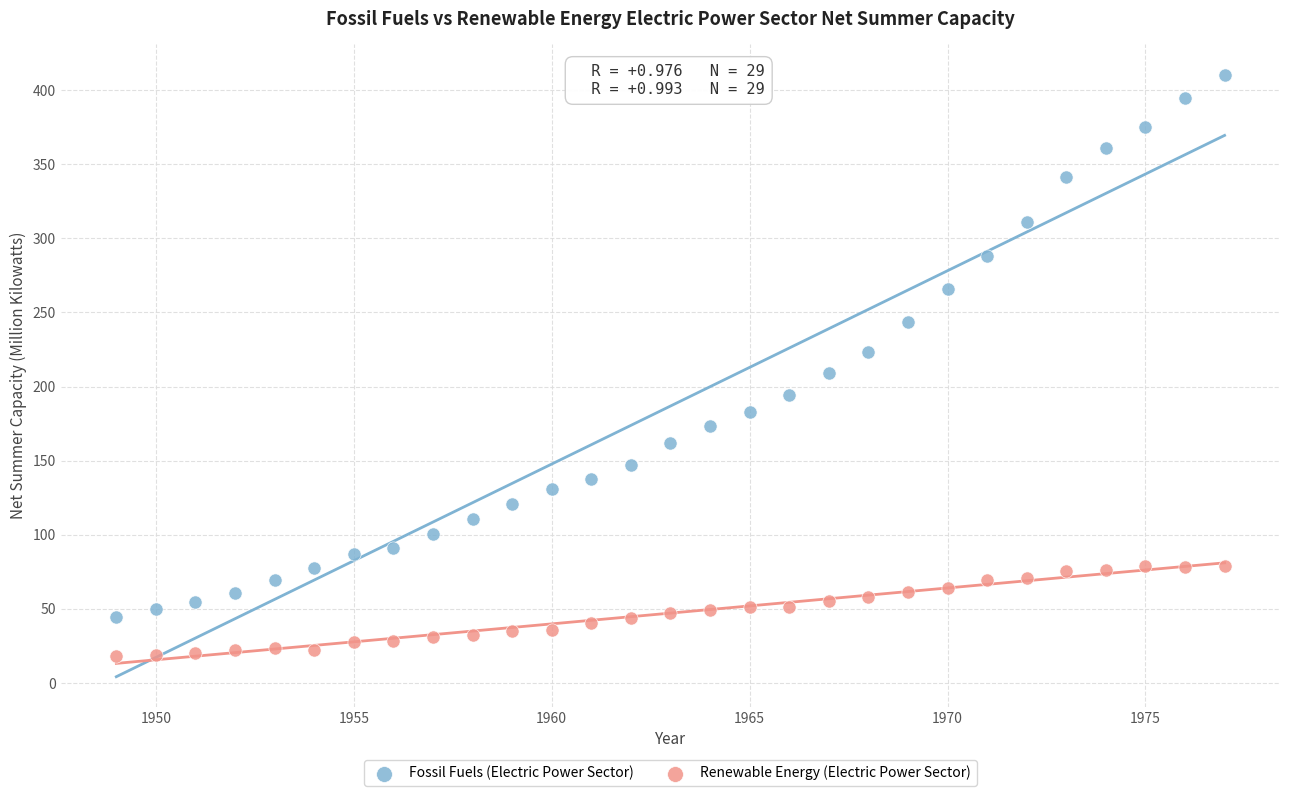

Which series contains the lowest Y value?

Renewable Energy (Electric Power Sector)